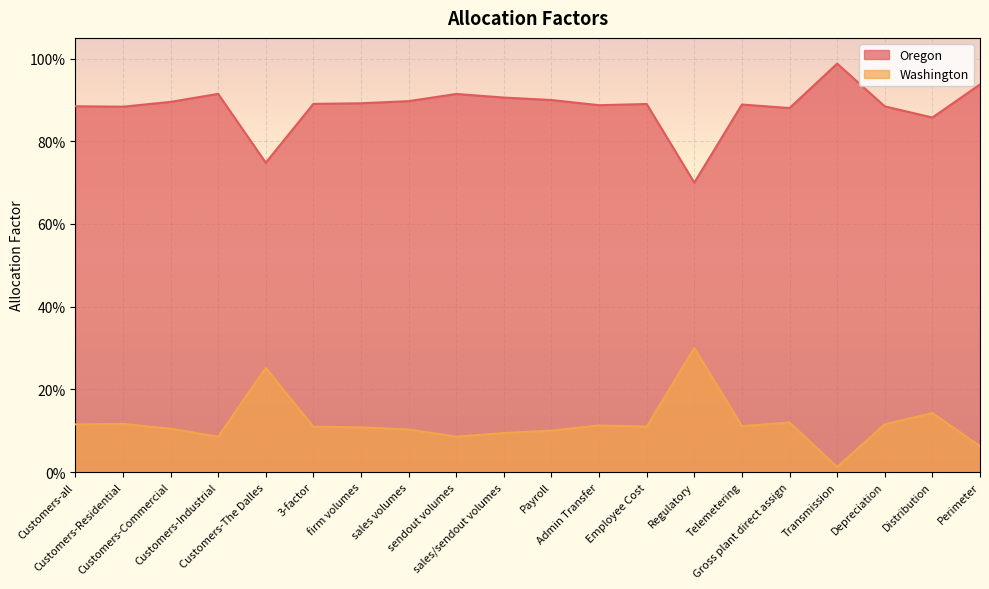

At which label is Washington closest to 0?

Transmission